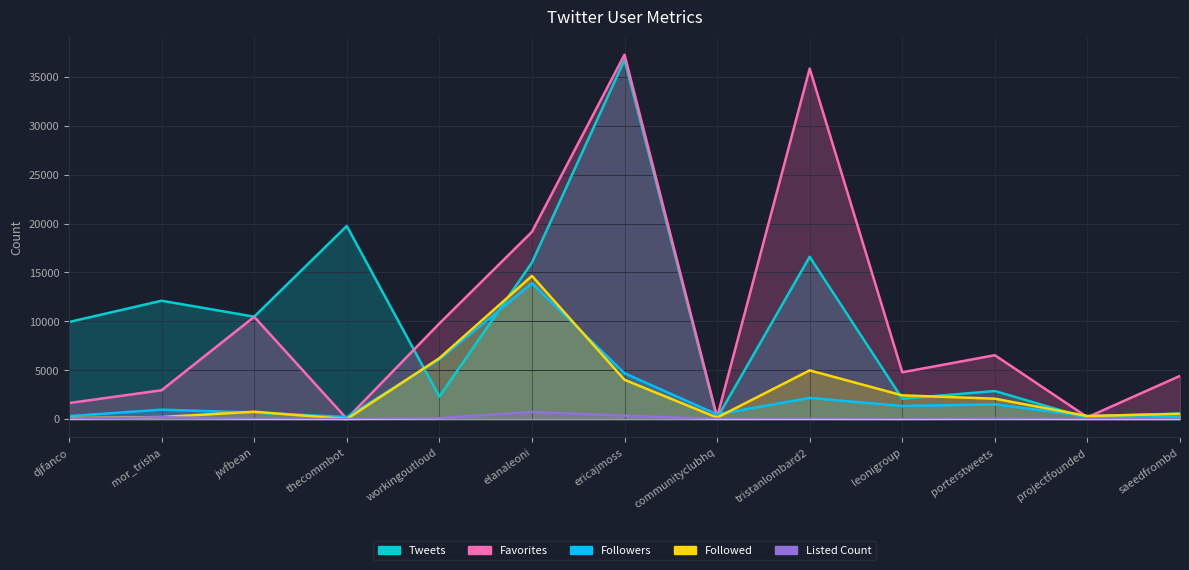

Which series has the widest spread of values?

Favorites